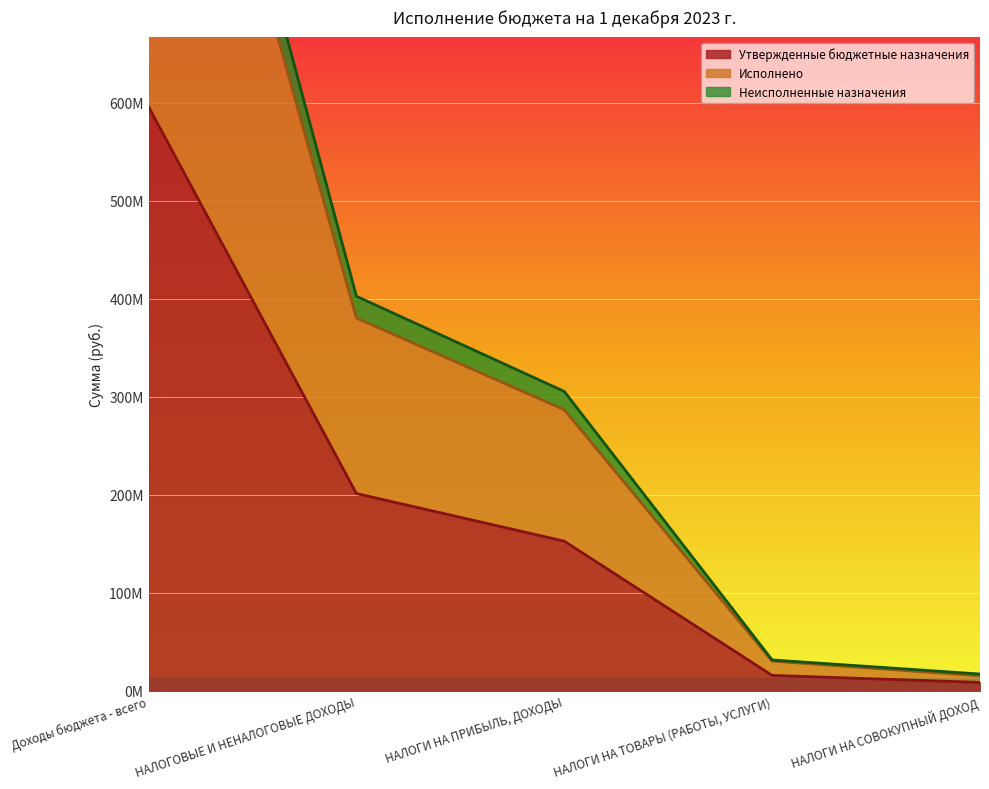

What is the label of the 5th point from the right?

Доходы бюджета - всего